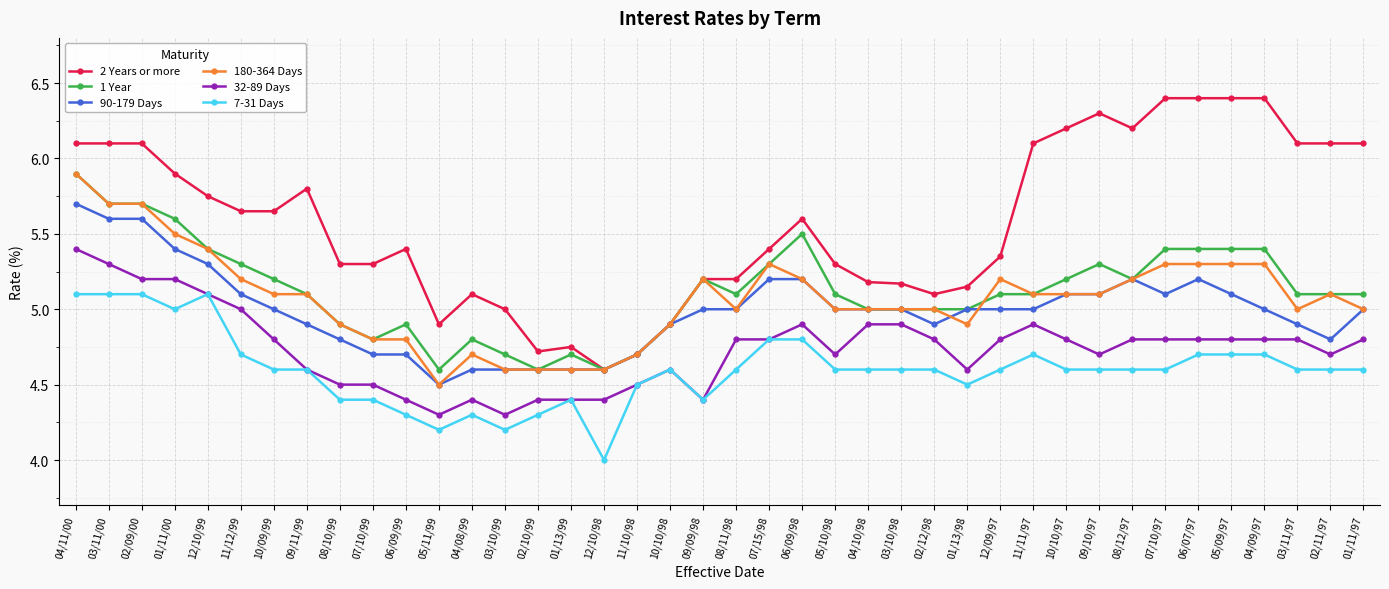

What is the average value of the 7-31 Days series?

4.6